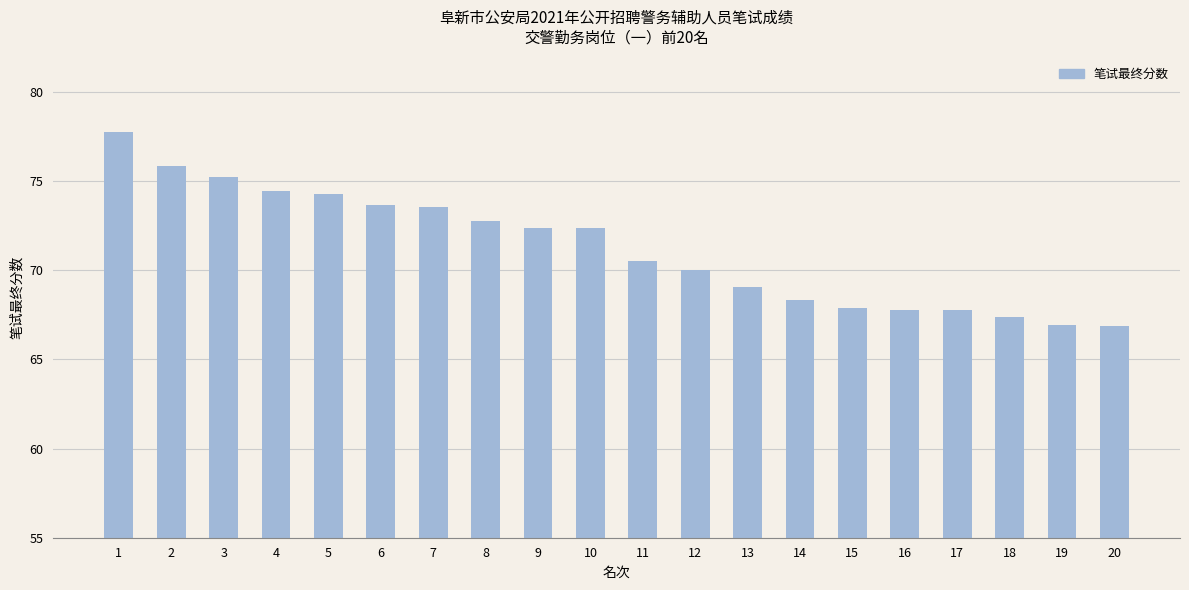

What is the smallest value displayed?

66.9